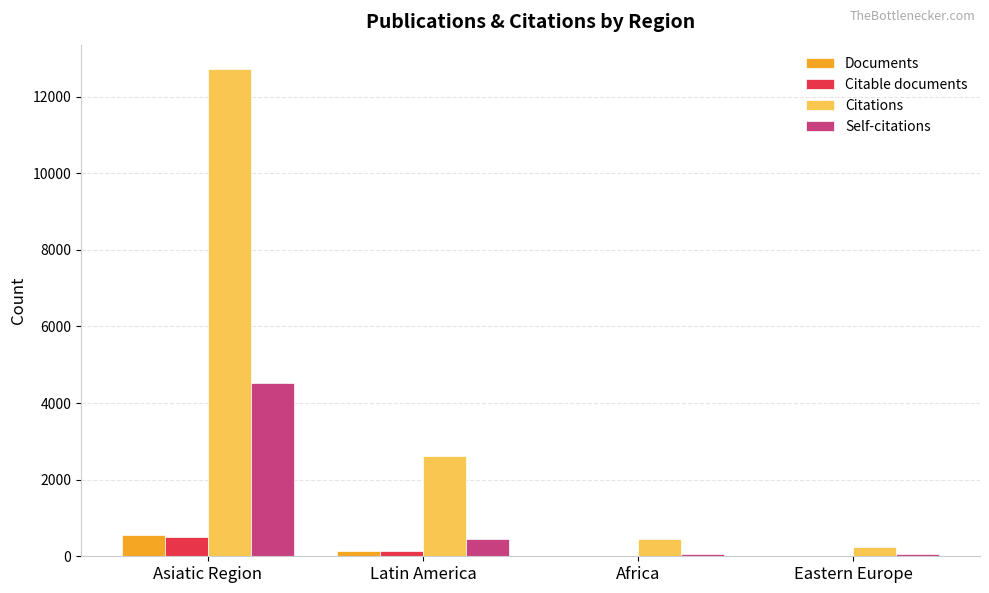

Between Latin America and Eastern Europe, which series saw the biggest shift?

Citations